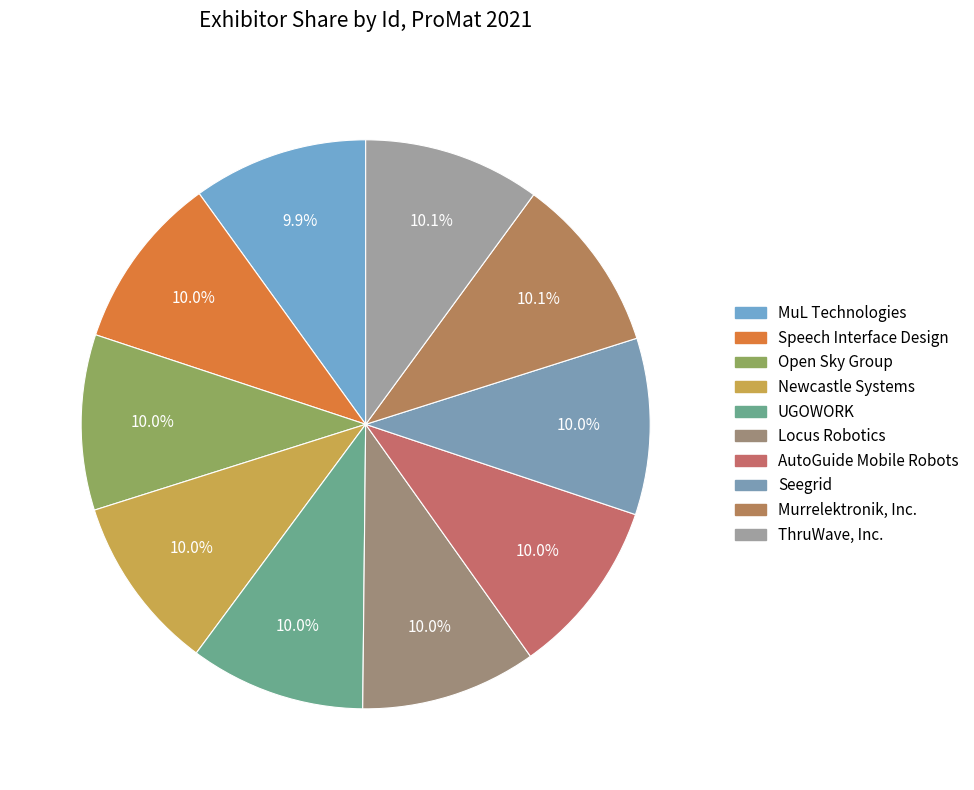

To the nearest percent, what is the average slice percentage?

10%